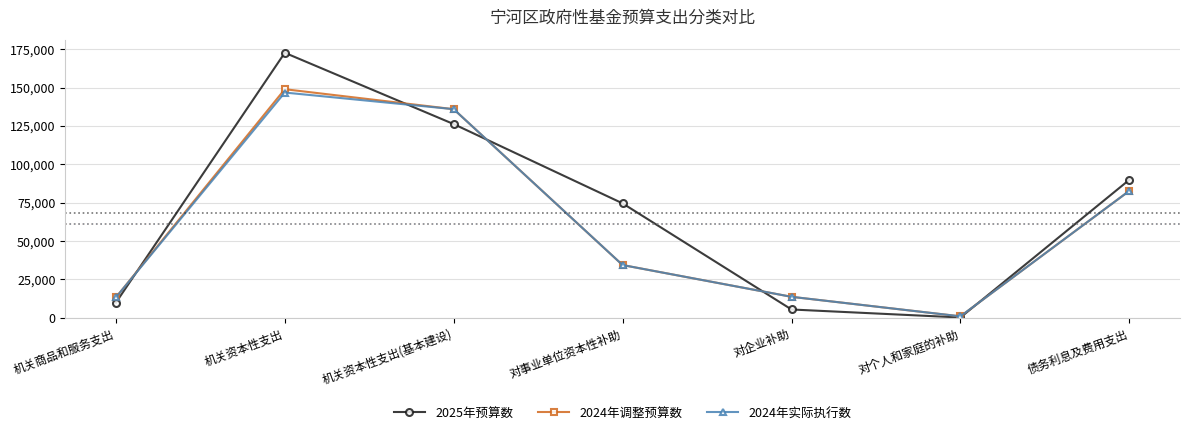

What is the maximum value for 2024年调整预算数?

148958.7